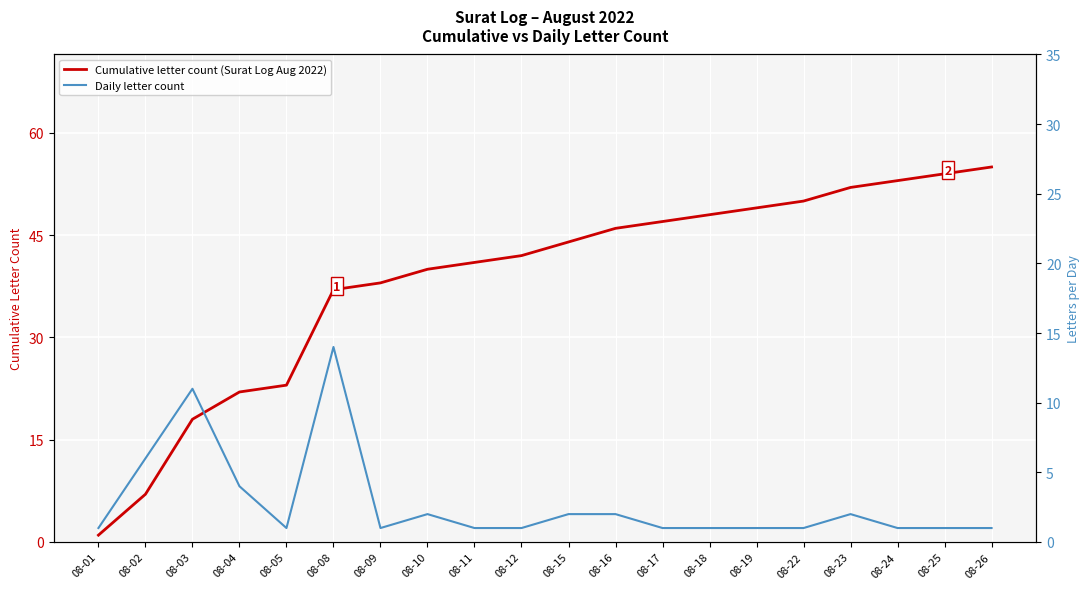

What is the average value of the Daily letter count series?

3